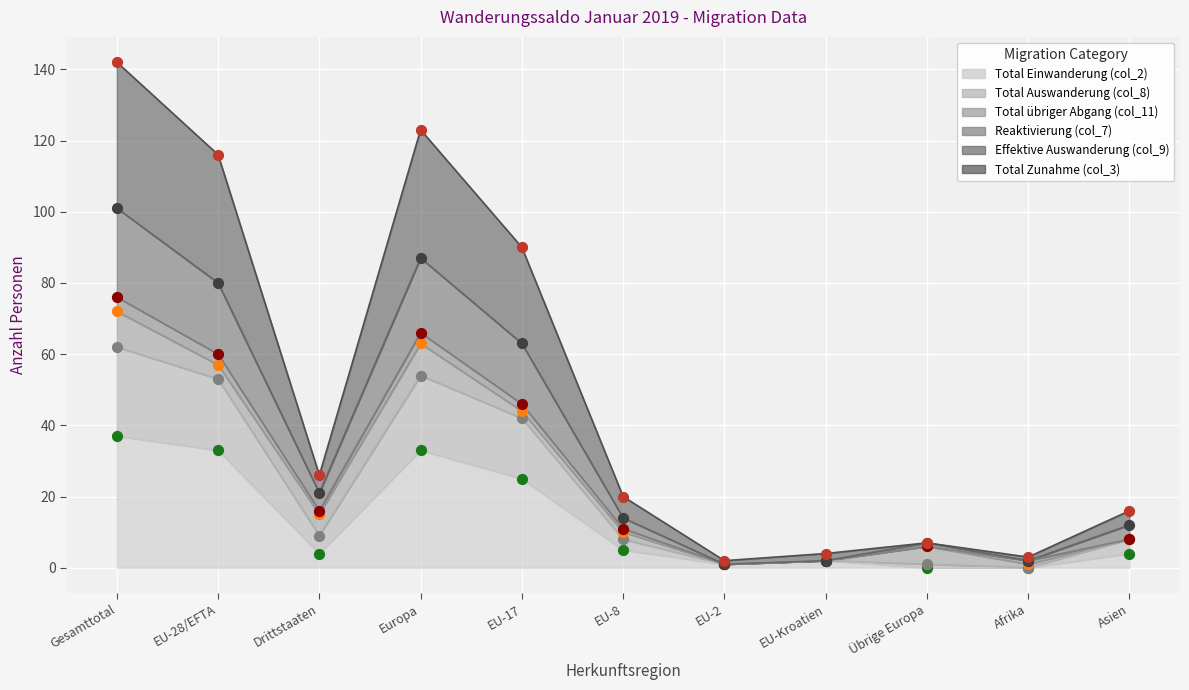

Is the value of Total Zunahme (col_3) at Asien greater than the value of Total Einwanderung (col_2) at EU-Kroatien?

Yes